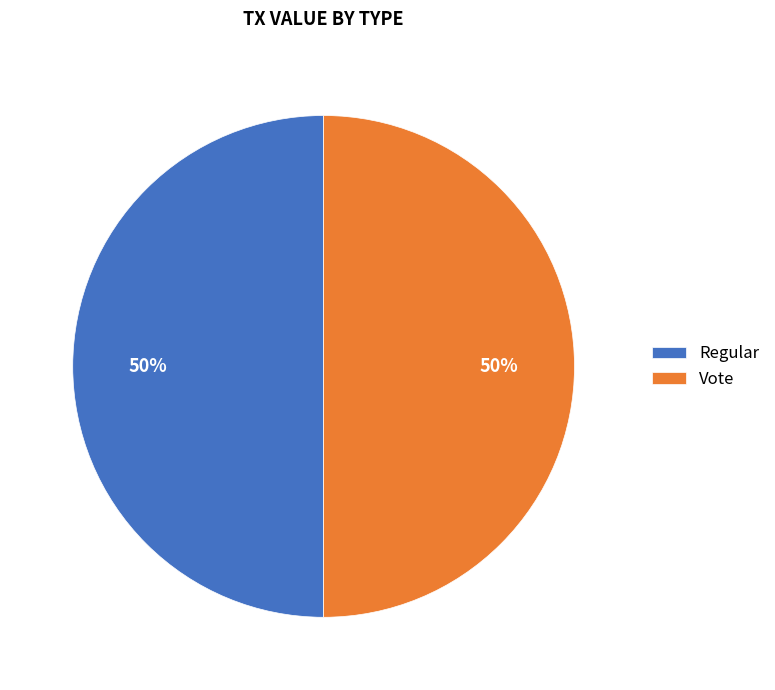

Approximately how many times larger is the value at Vote compared to Regular?

1.0